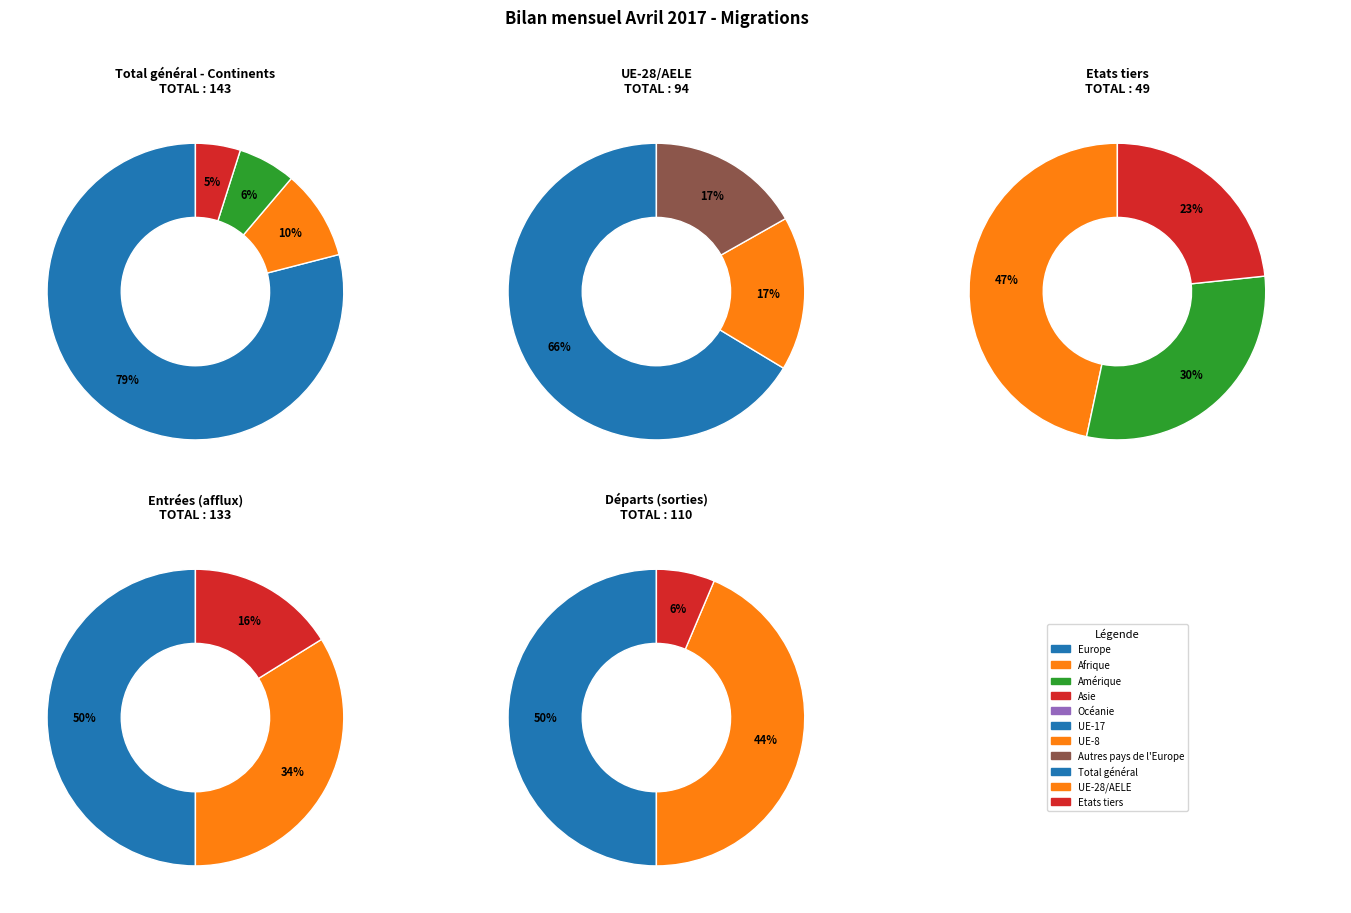

Is there any slice that represents more than half of the pie?

Yes